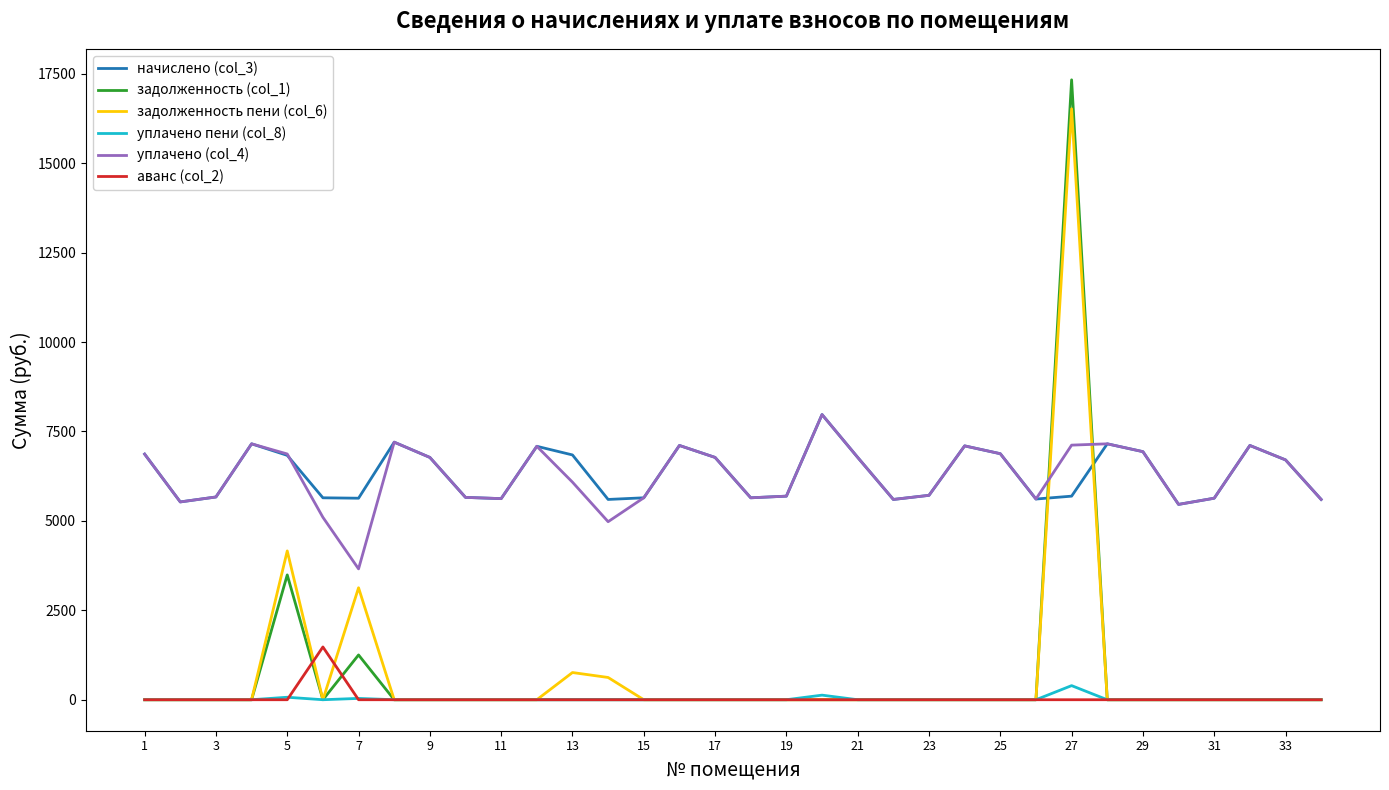

What is the difference between the maximum and minimum values in the аванс (col_2) series?

1475.2